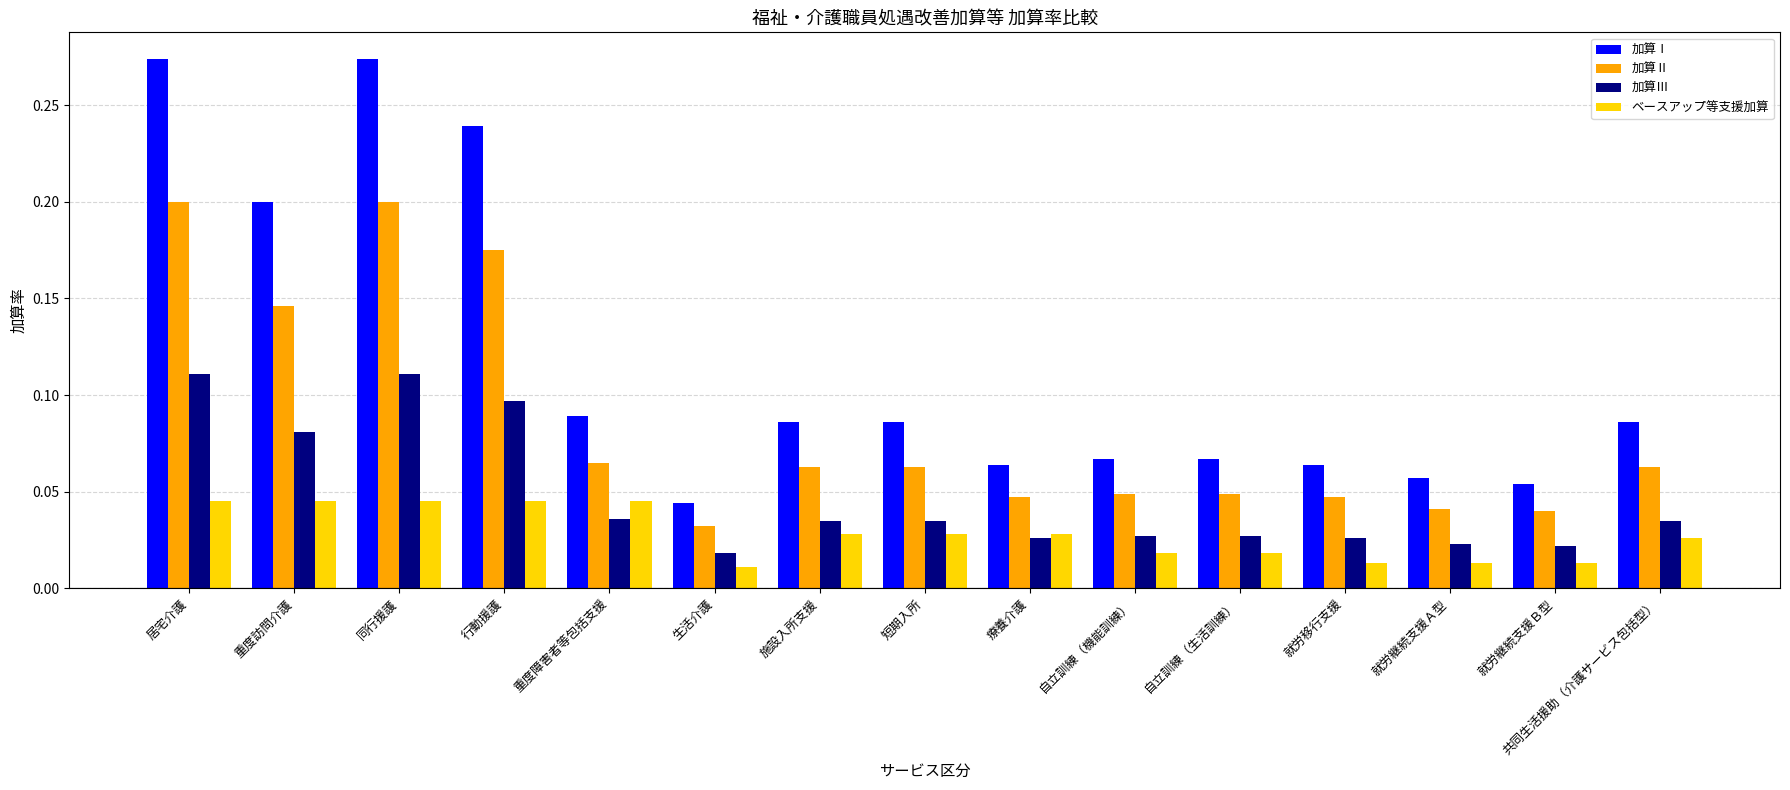

Which series changed the most between 施設入所支援 and 就労継続支援Ａ型?

加算Ⅰ